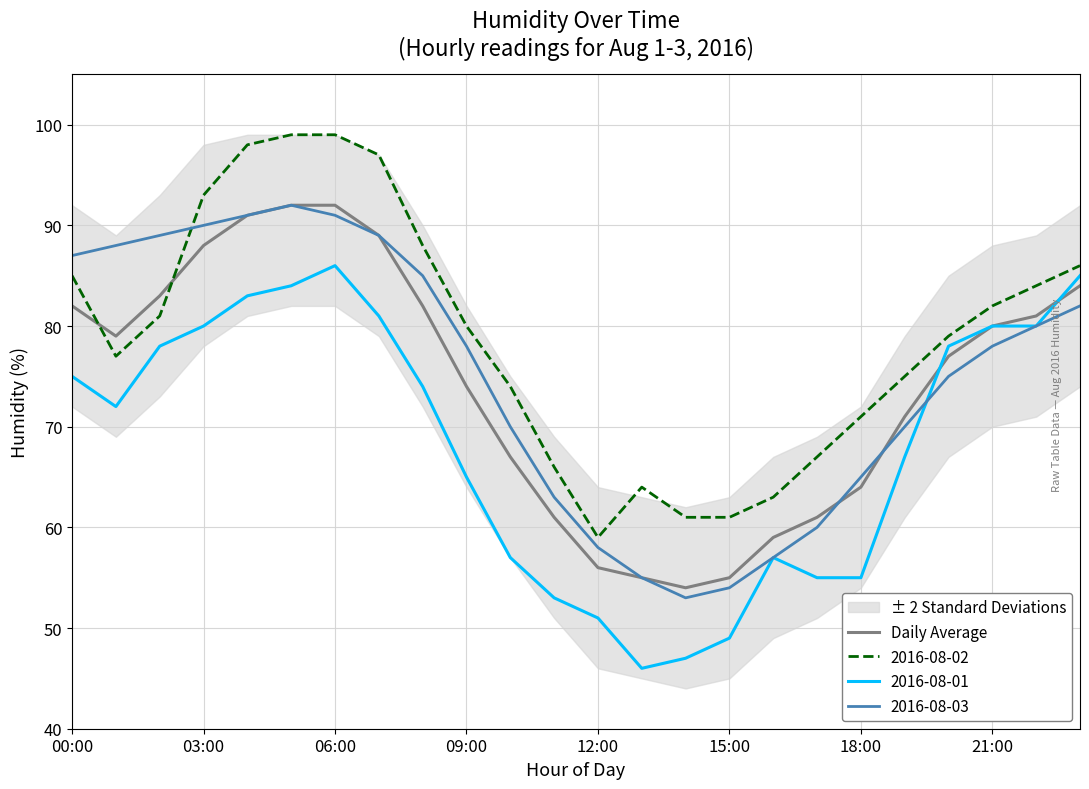

What position from the left is 23?

24